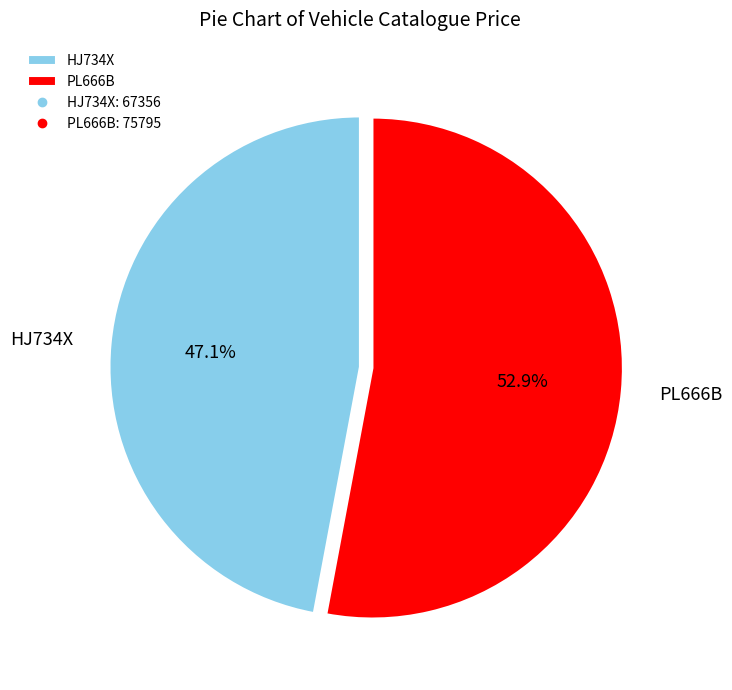

Count the number of slices in the pie.

2